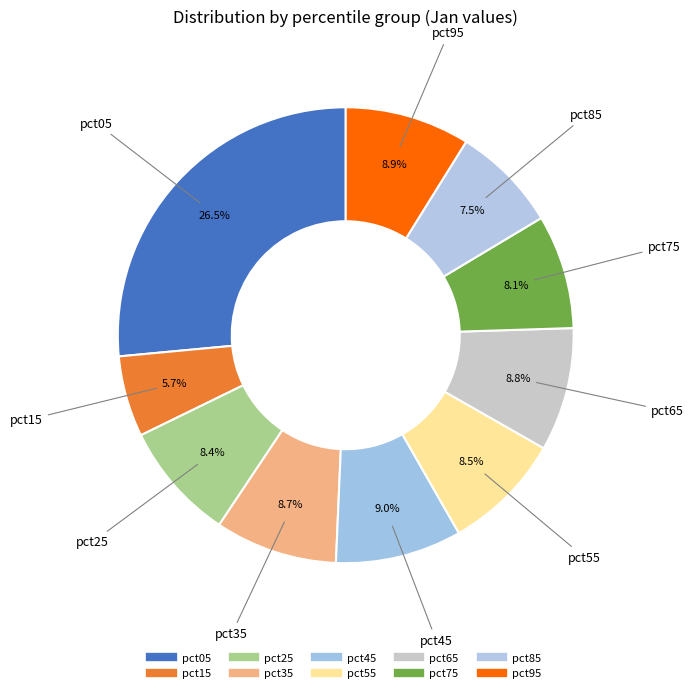

How many slices are in this pie chart?

10